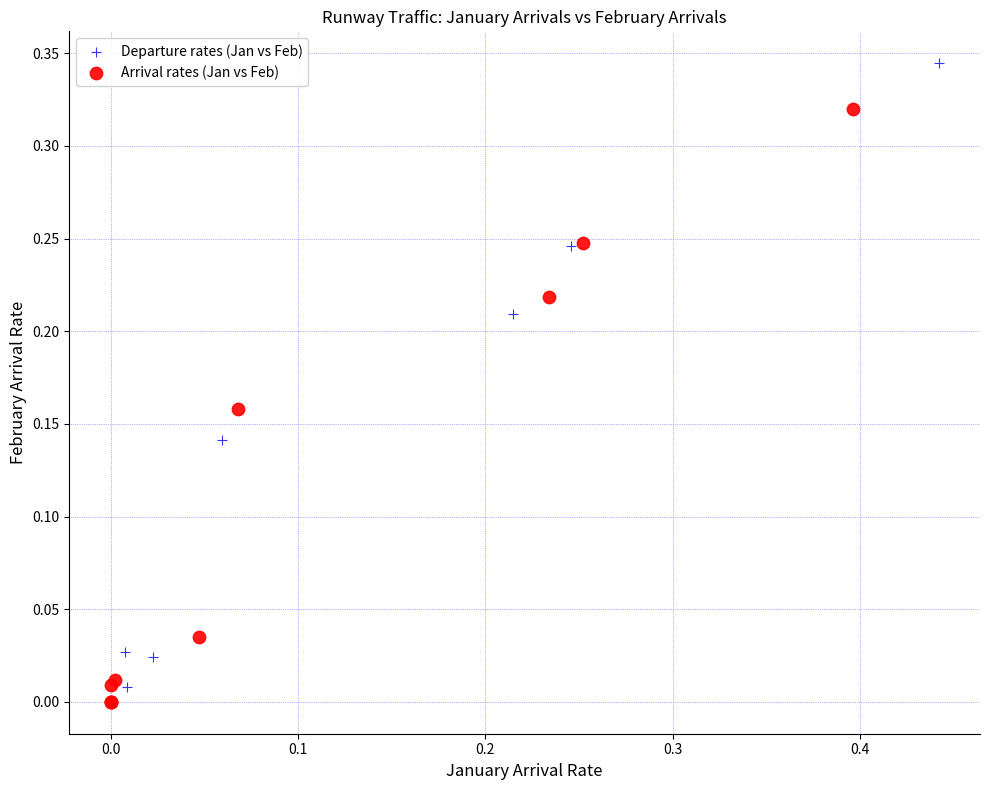

Which series contains the highest Y value?

Departure rates (Jan vs Feb)